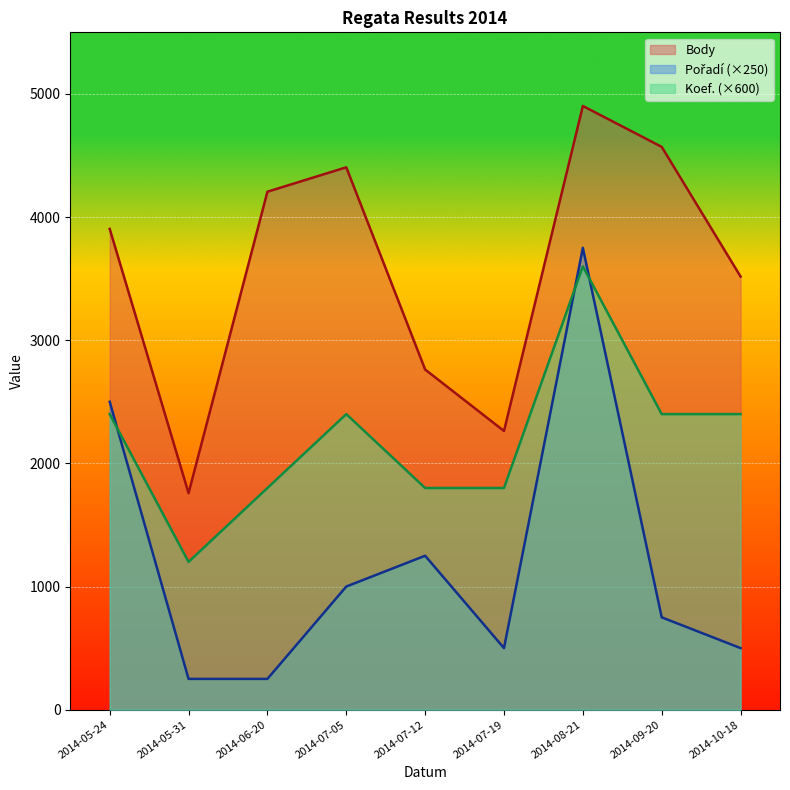

What is the sum of all Koef. values?

19800